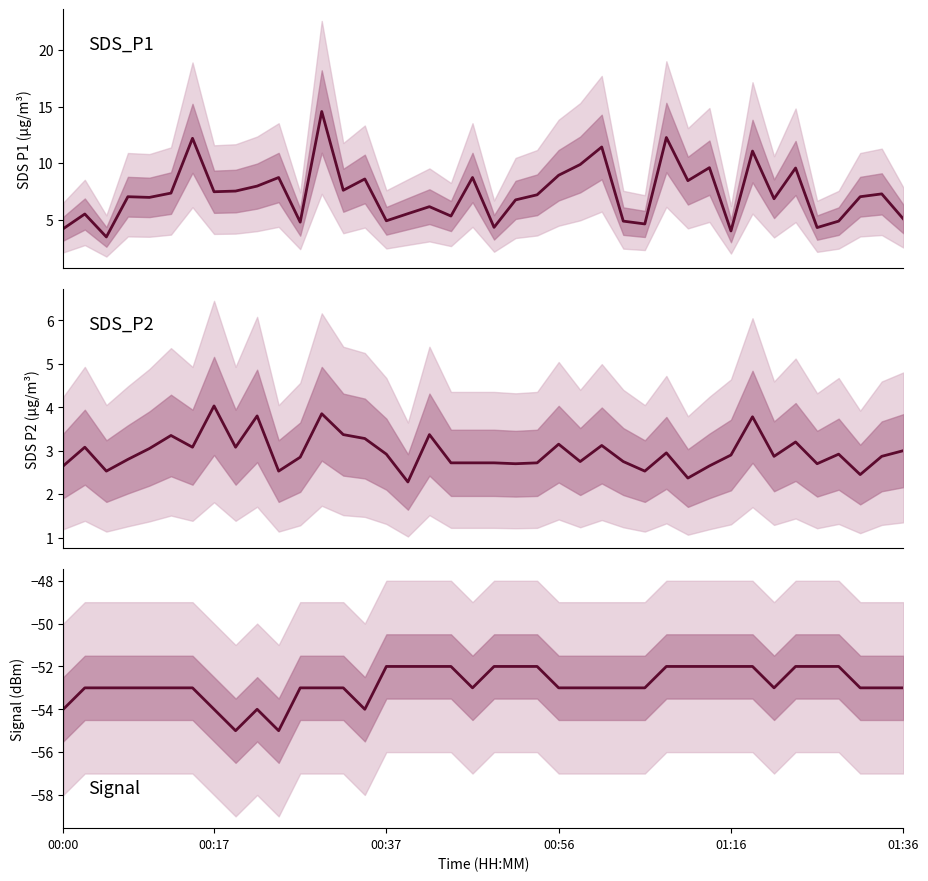

Between 25 and 32, which series saw the biggest shift?

Signal